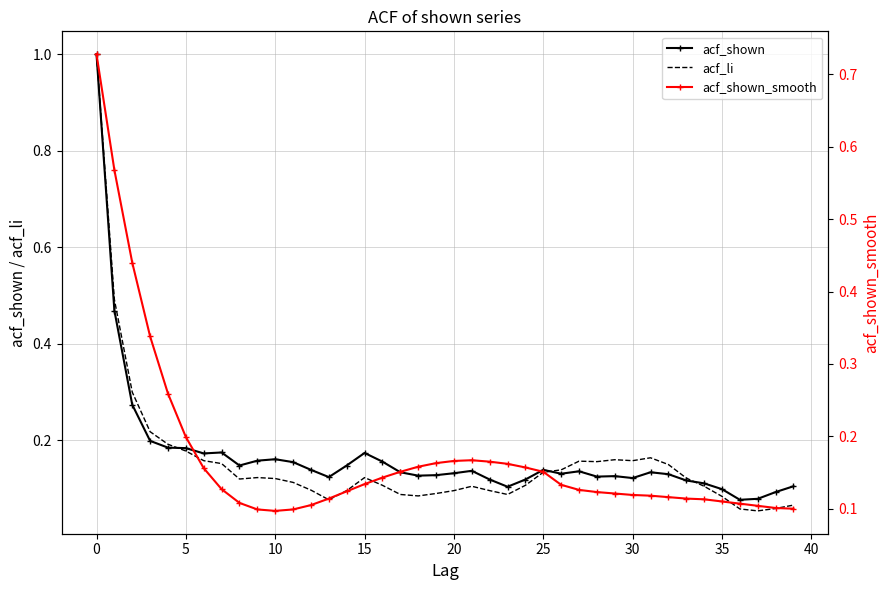

The value of acf_shown at 30 is 0.1. True or false?

False